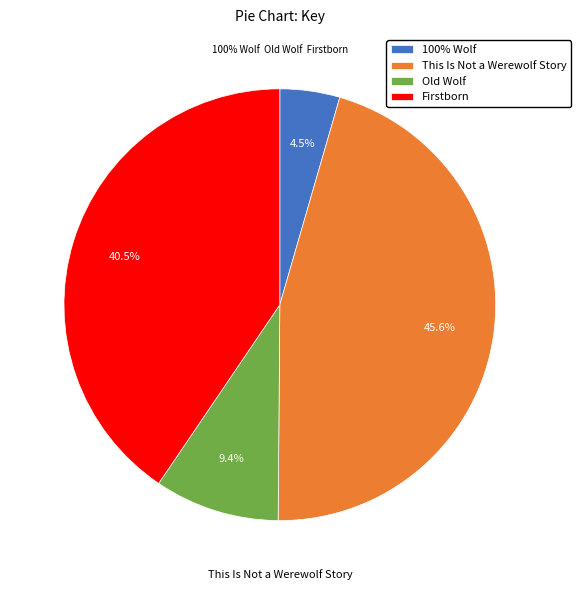

Is there a majority slice in this chart?

No